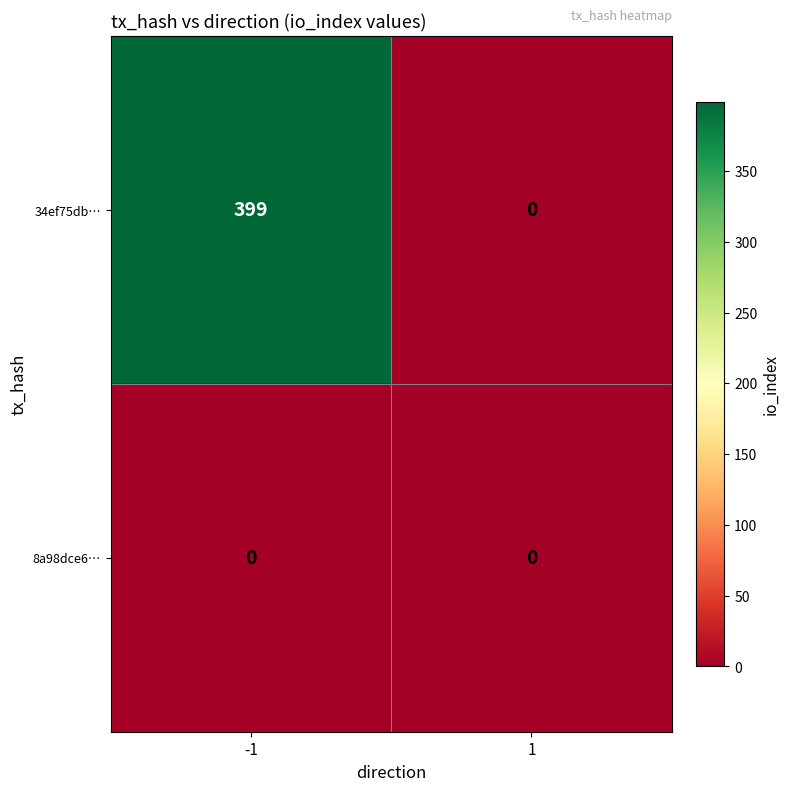

At which category is the sum across all series the highest?

-1